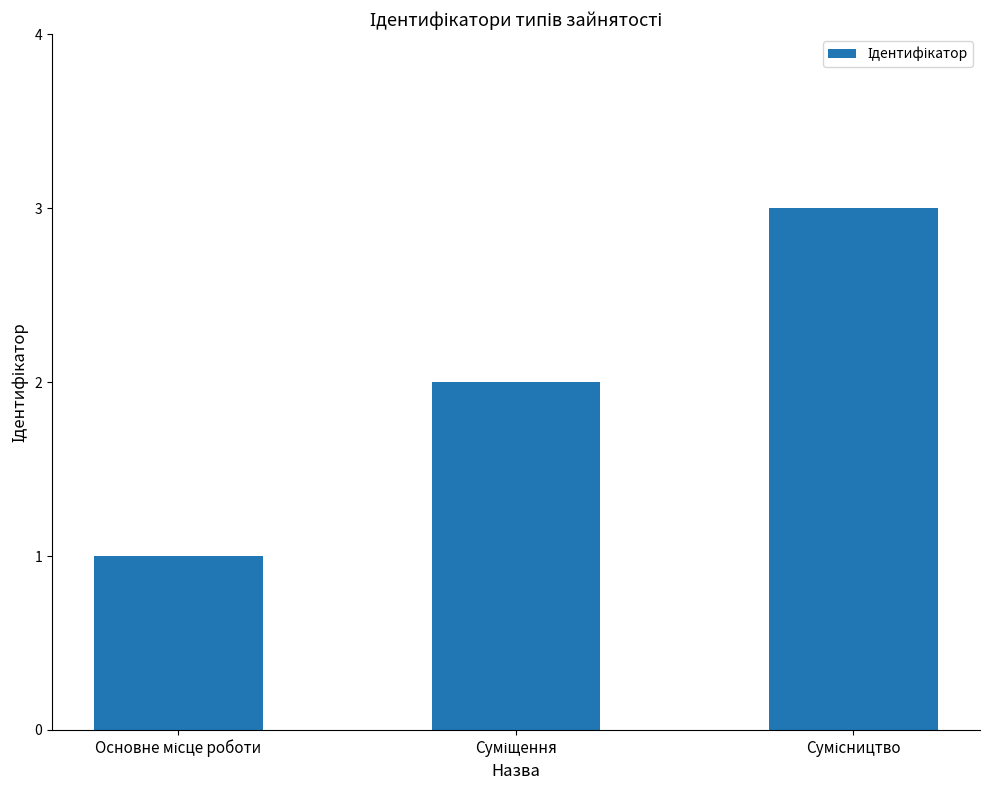

What is the greatest value displayed?

3